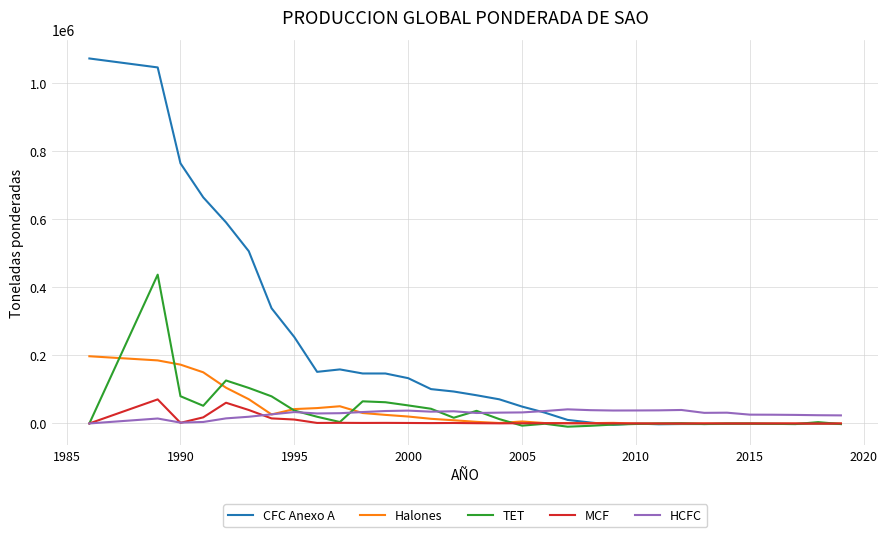

Which series has the largest total across all categories?

CFC Anexo A